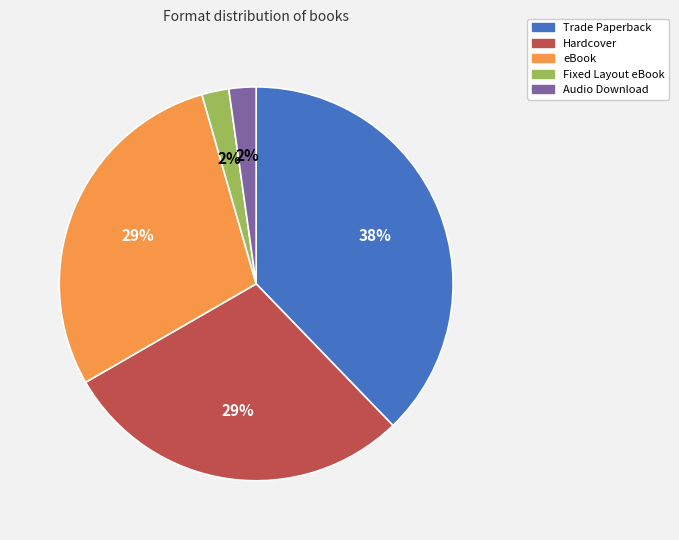

Which slice is the largest?

Trade Paperback